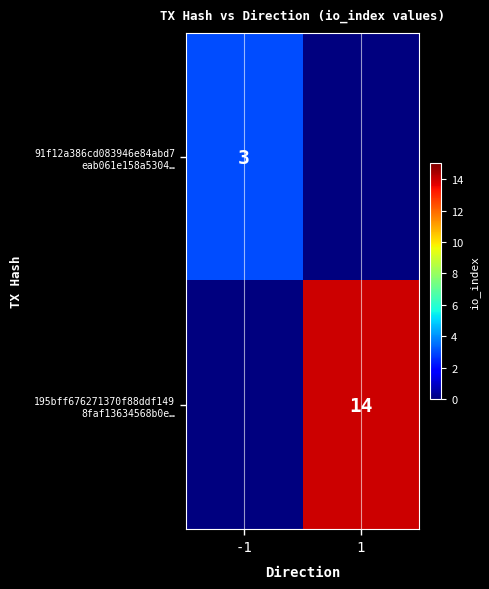

What is the average value of the 91f12a386cd083946e84abd7 eab061e158a5304… series?

2